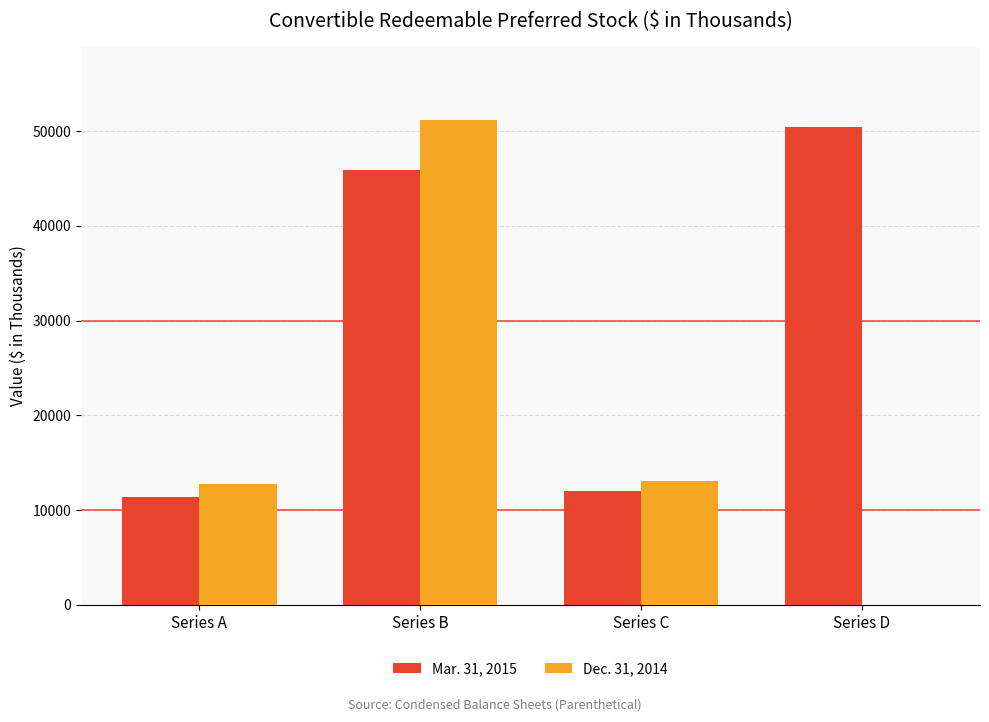

At which label does Dec. 31, 2014 first exceed 13114?

Series B